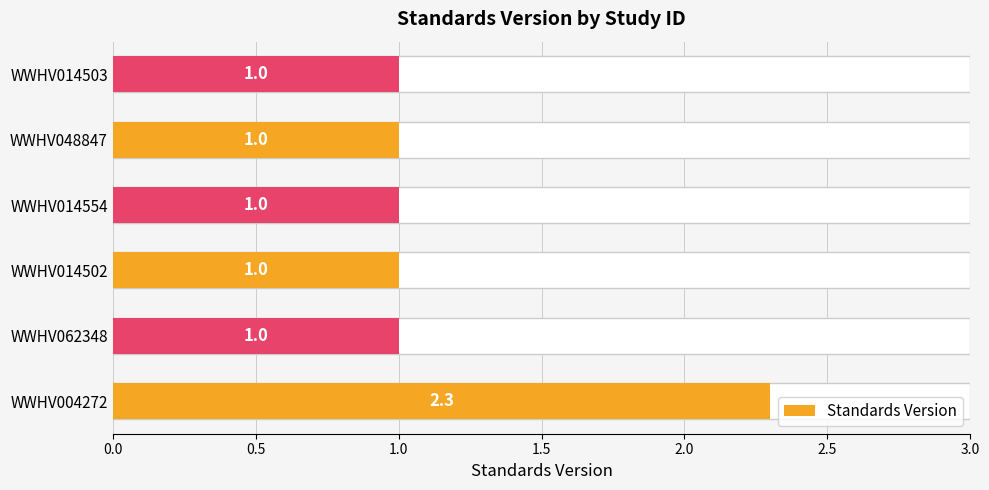

Reading left to right, list all the values displayed in this chart.

2.3	1.0	1.0	1.0	1.0	1.0